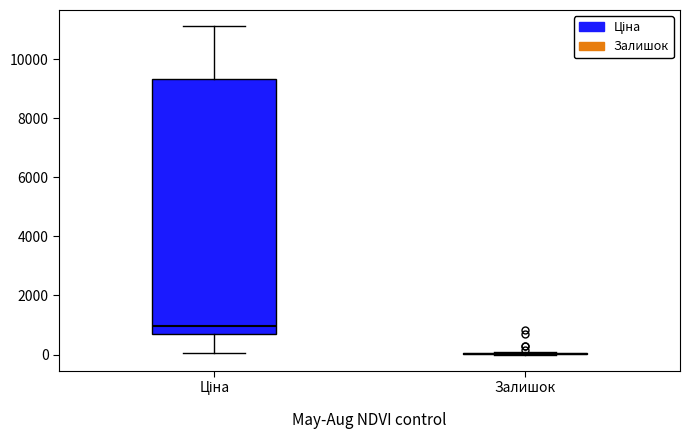

Reading left to right, read every box against the y-axis: the position of its median line, the range the box covers, and the ends of its whiskers. The values are not printed on the chart, so give them approximately, as read against the axis.

Ціна: median 1000, box 600 to 9400, whiskers 0 to 11200
Залишок: box collapsed to a line at 0, whiskers 0 to 0